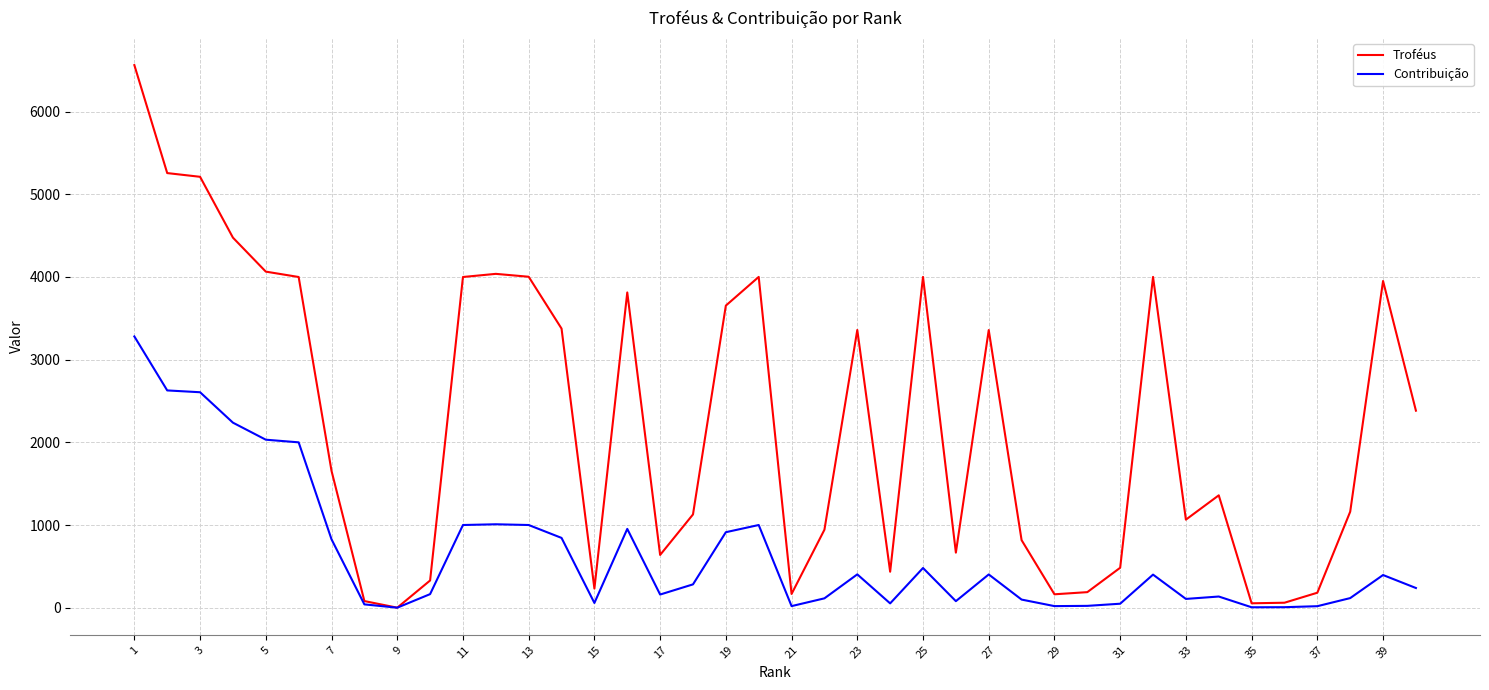

What are all the series names shown in the legend?

Troféus, Contribuição